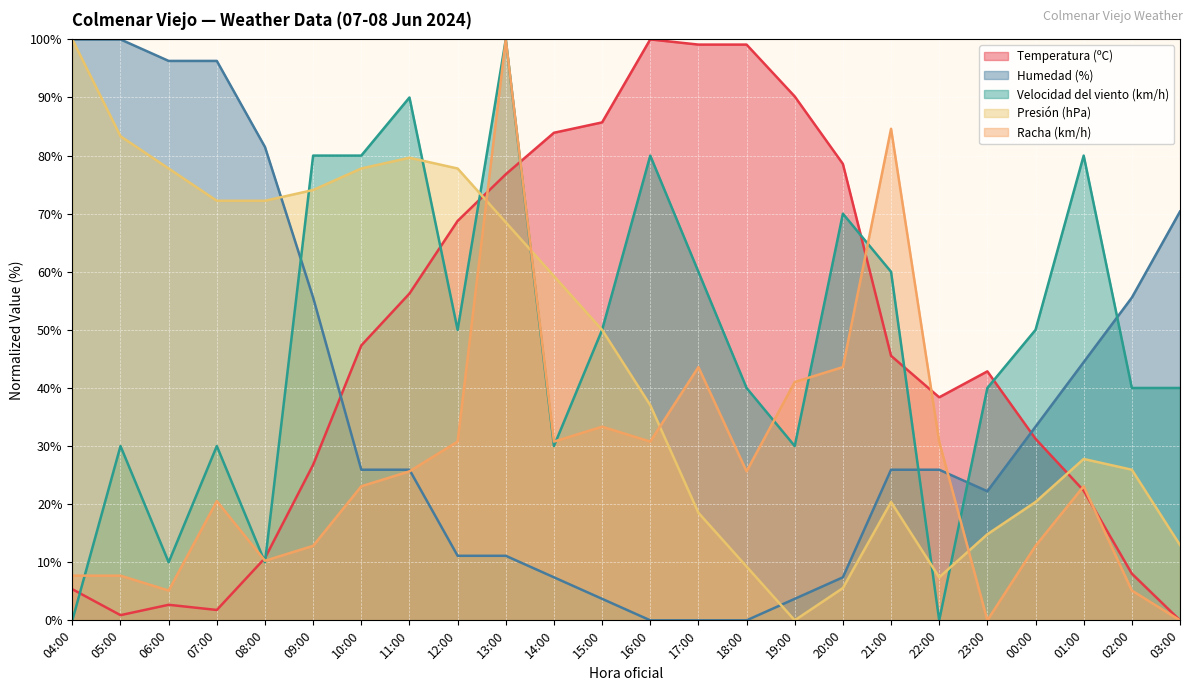

Rank the series at 13:00 from lowest to highest value.

Humedad (%), Presión (hPa), Temperatura (ºC), Velocidad del viento (km/h), Racha (km/h)